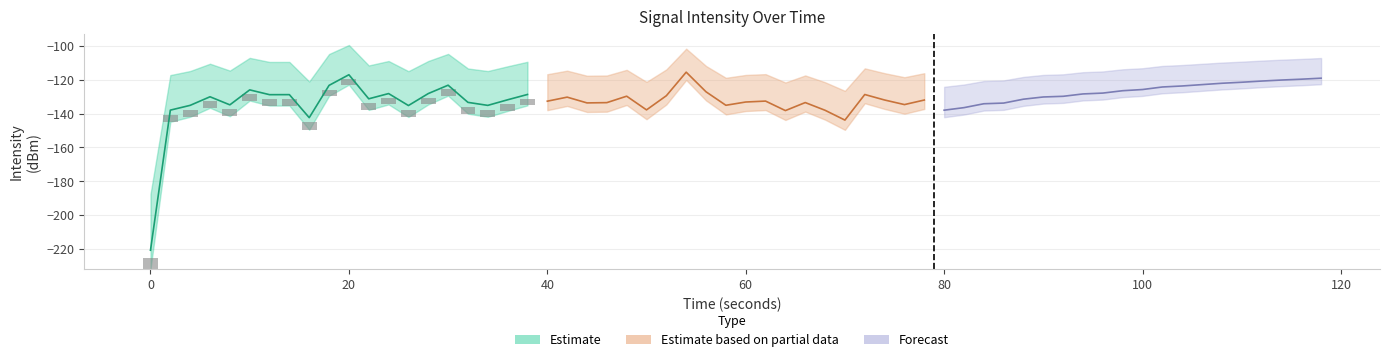

Does the chart contain stacked bars?

No